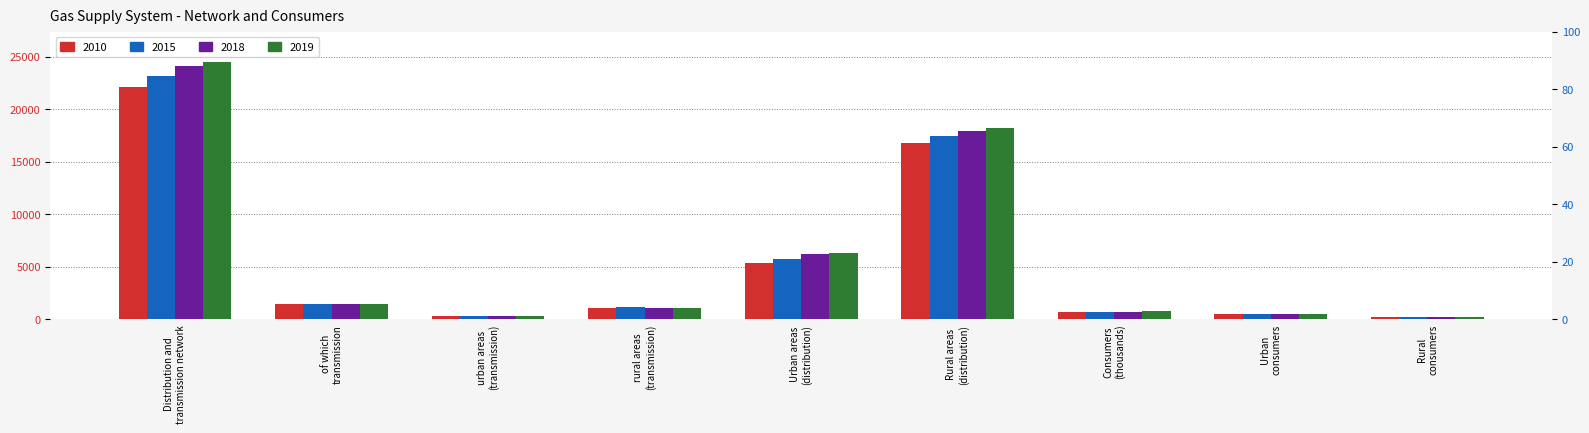

What is the highest value of the 2018 series?

24157.8